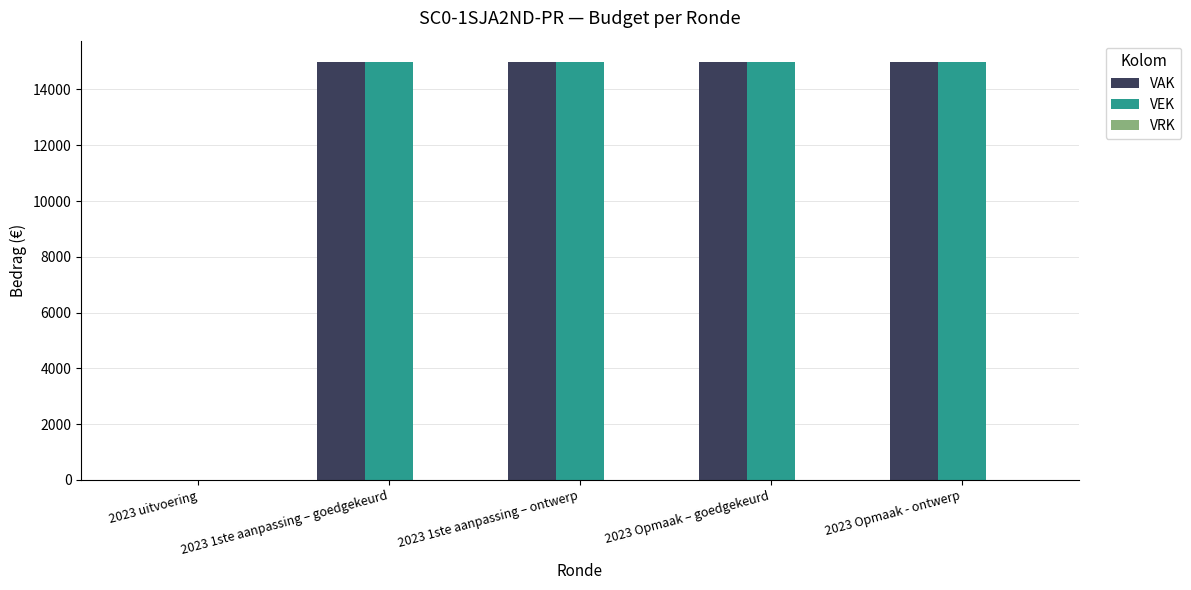

What is the maximum value shown in the chart?

15000